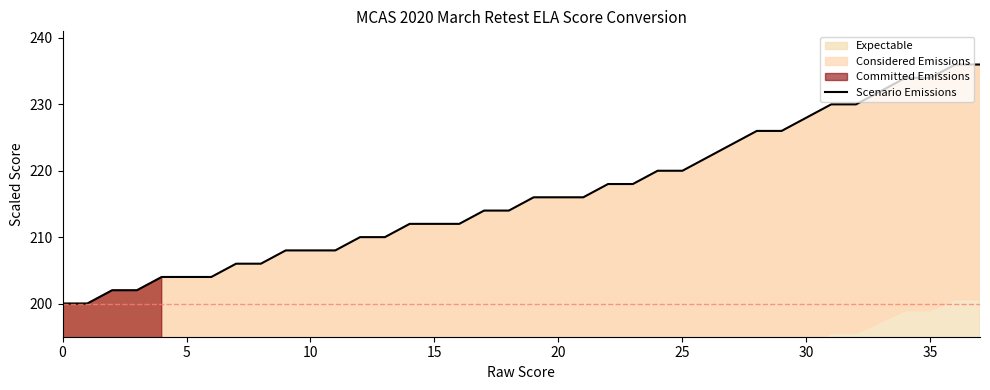

The chart shows a value of 394 at 28. True or false?

False